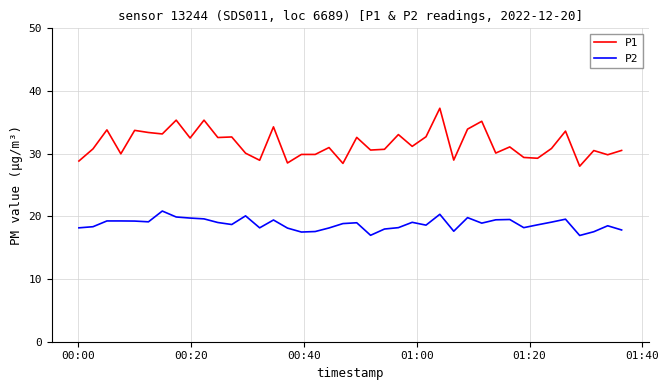

What is the difference between the maximum and minimum values in the P2 series?

3.9